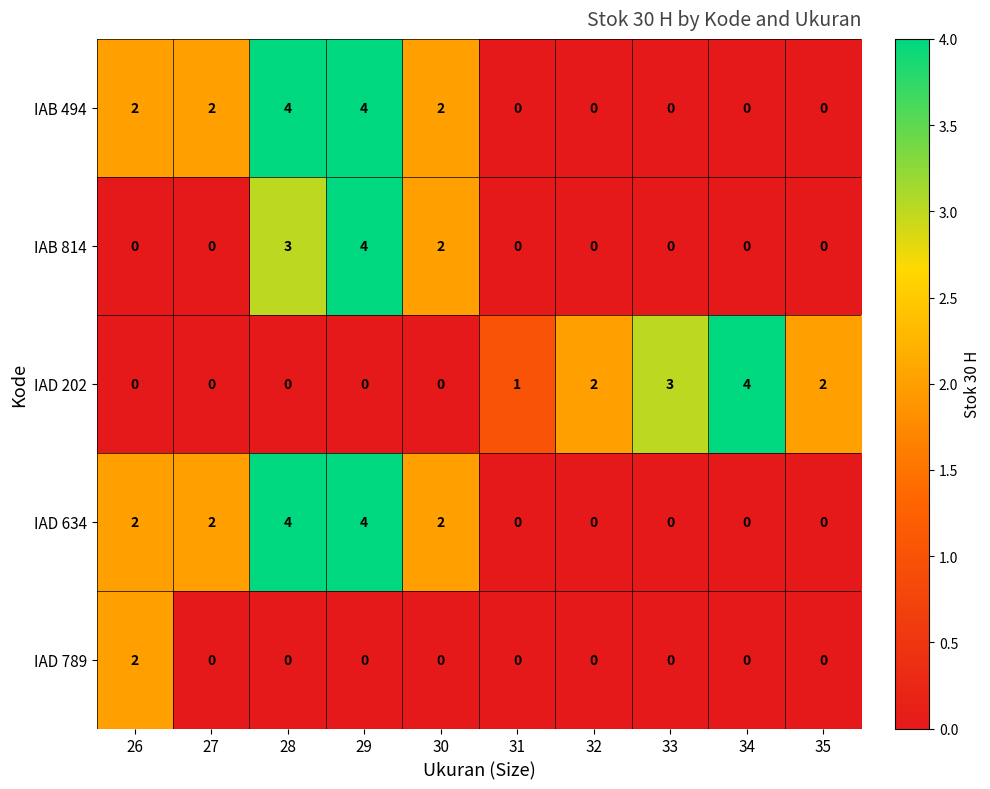

How many IAD 202 values are between 0 and 2?

8